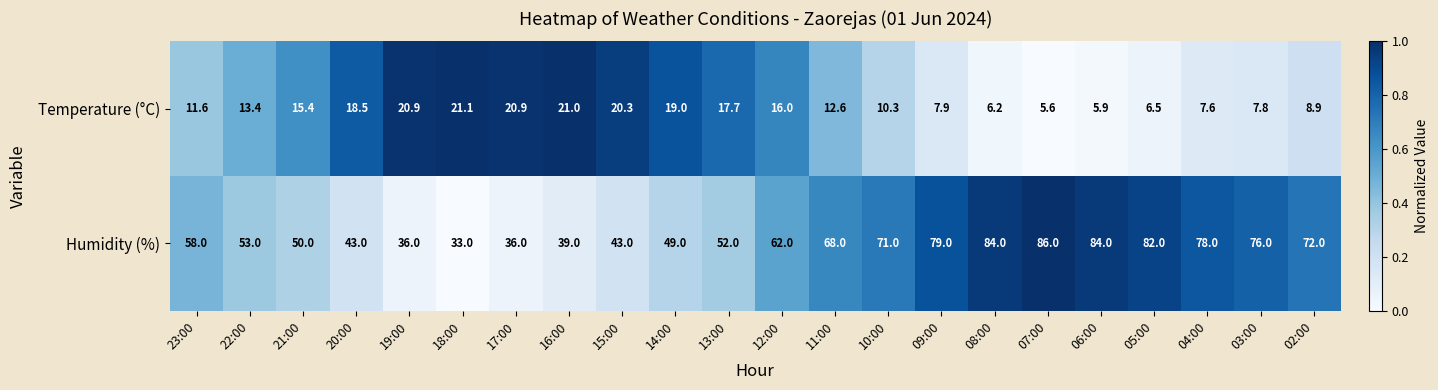

What is the difference between the maximum and minimum values in the Humidity (%) series?

53.0